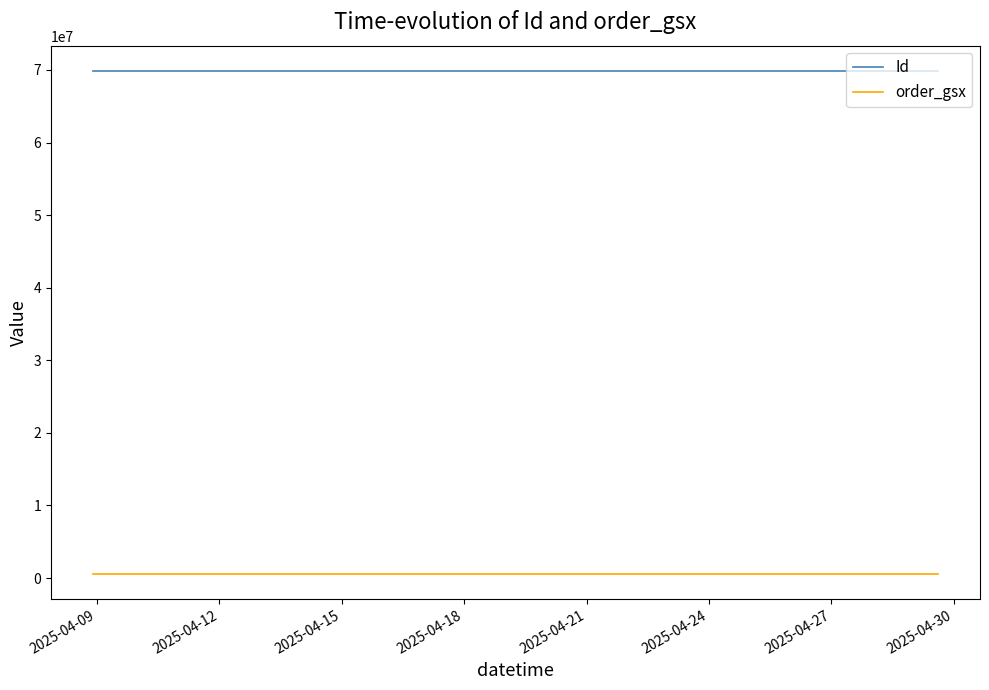

Which series has the largest range (max minus min)?

Id